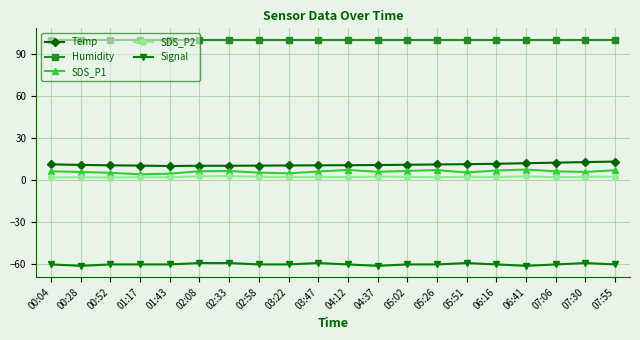

How many data points does each series have?

20